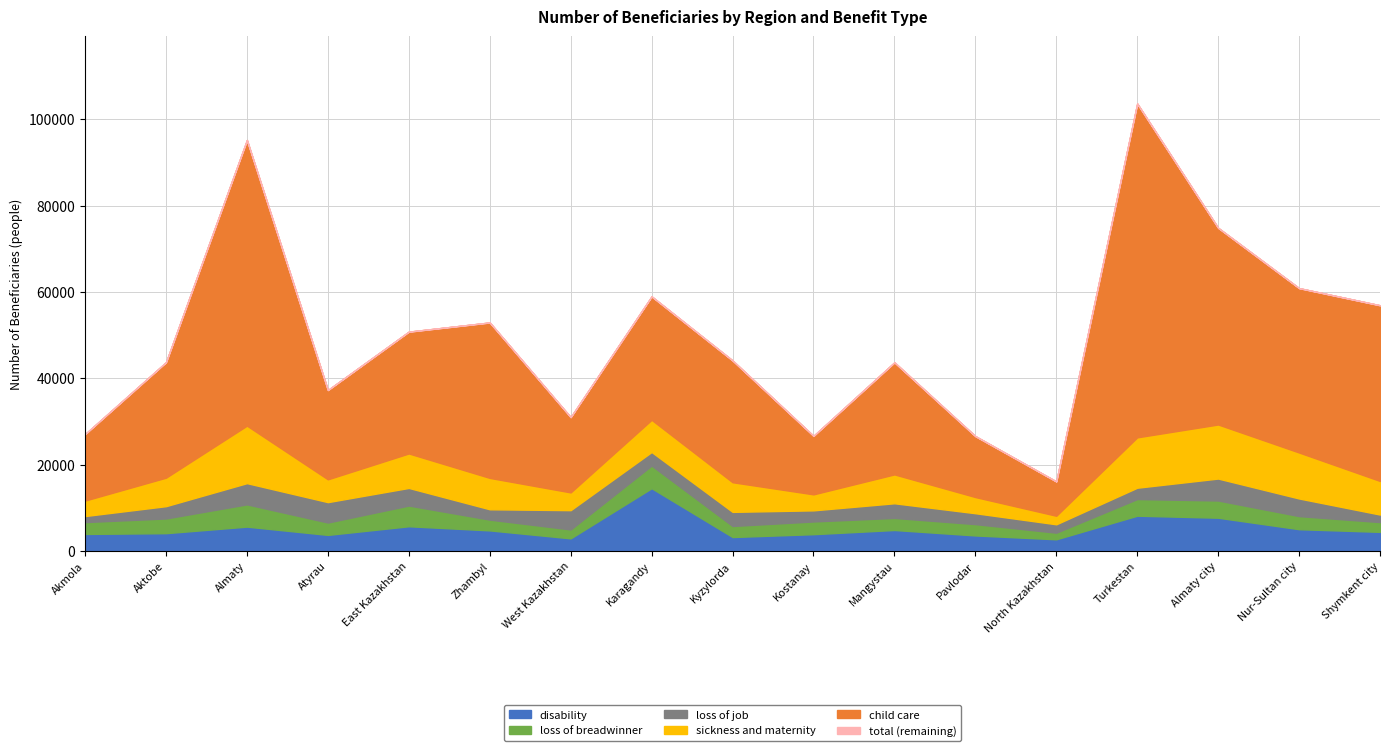

True or false: loss of job has more than 0 interior local peaks.

True